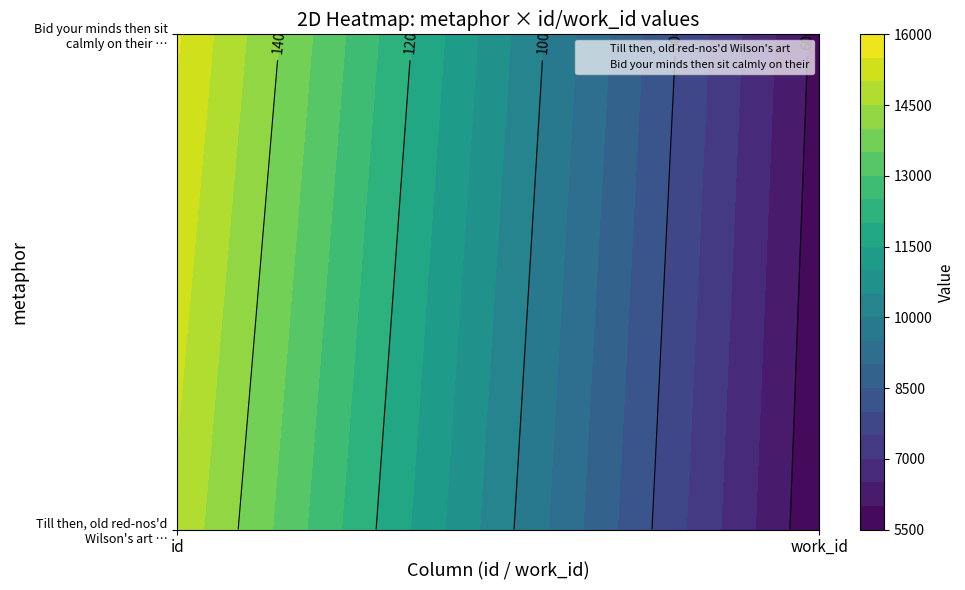

At which category is the sum across all series the highest?

id